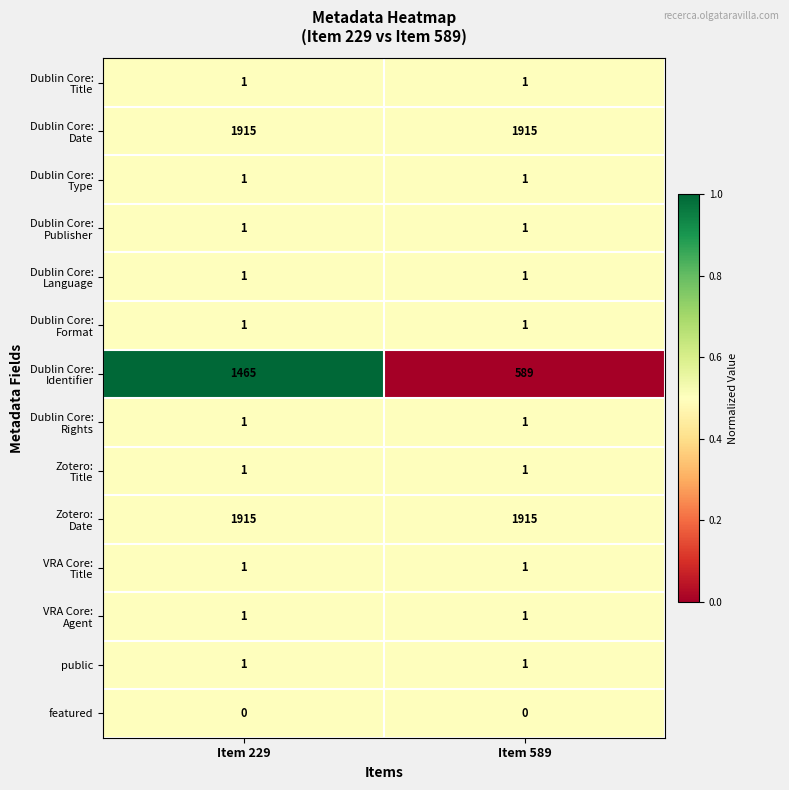

What is the spread (max minus min) of values at Item 589?

1915